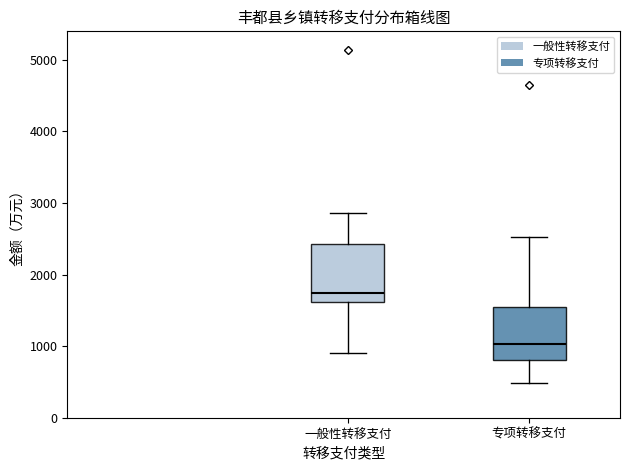

Reading left to right, read every box against the y-axis: the position of its median line, the range the box covers, and the ends of its whiskers. The values are not printed on the chart, so give them approximately, as read against the axis.

一般性转移支付: median 1700, box 1600 to 2400, whiskers 900 to 2900
专项转移支付: median 1000, box 800 to 1600, whiskers 500 to 2500